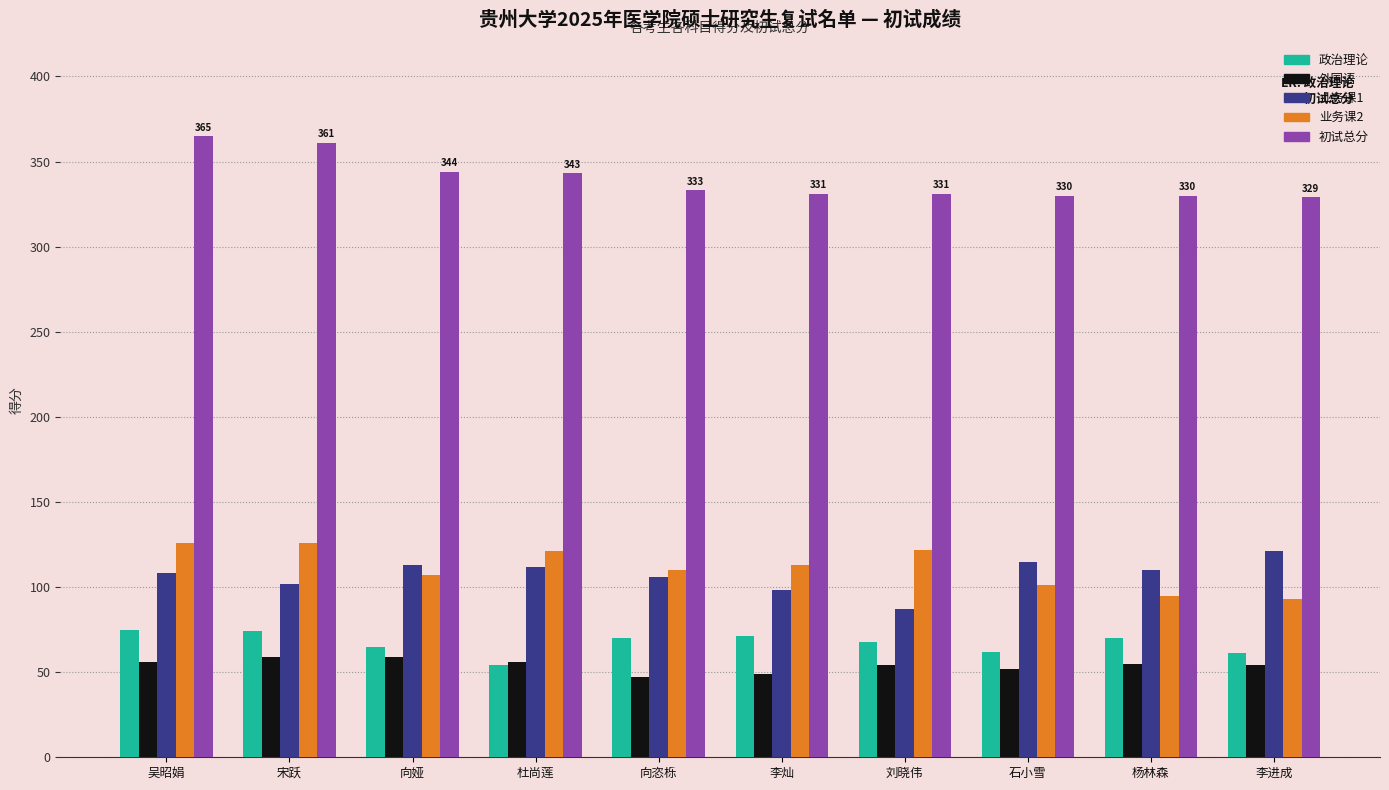

How many values in the 业务课2 series are below 113?

5